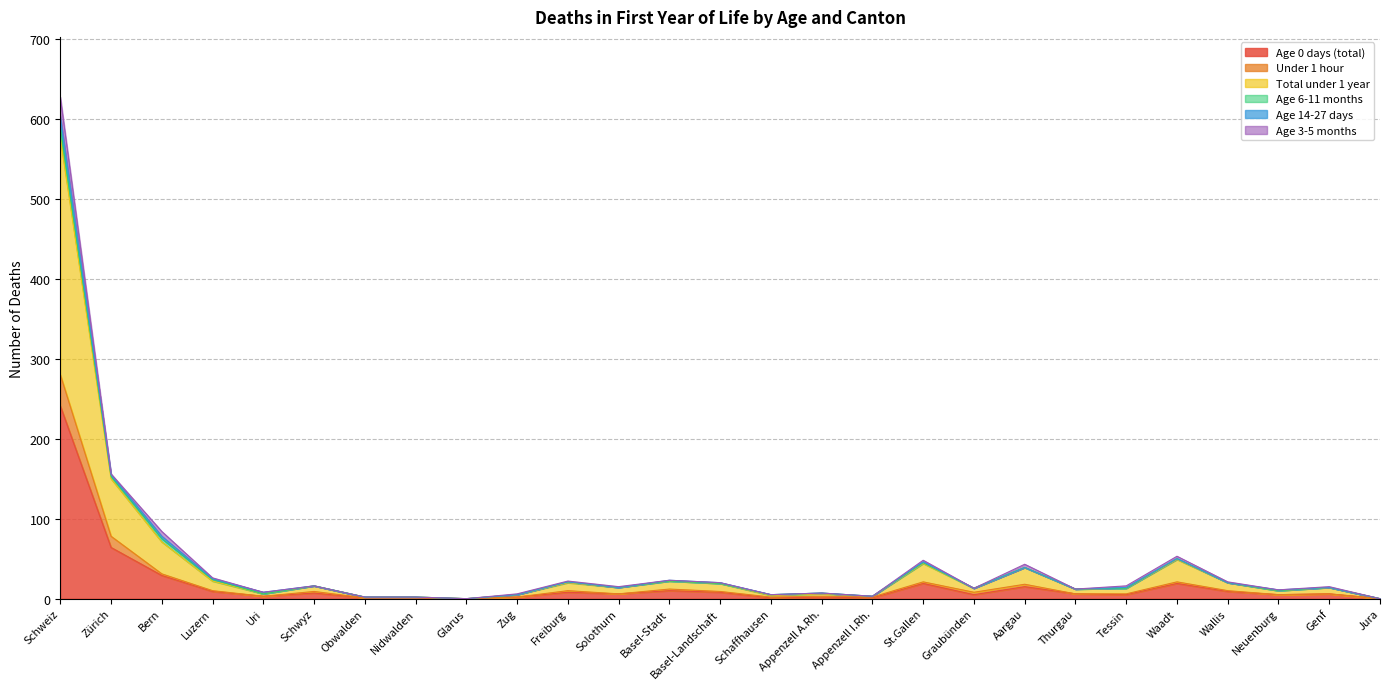

True or false: Total under 1 year and Age 0 days (total) cross at least once.

False